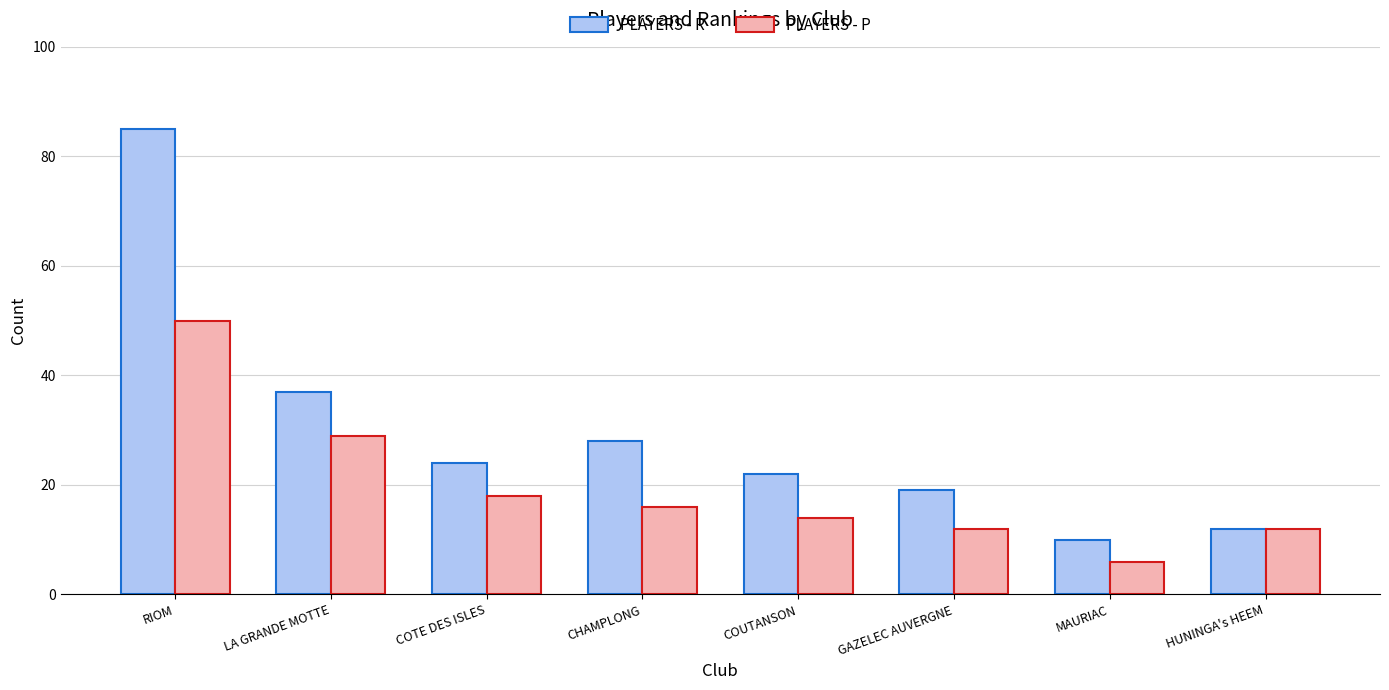

Count the number of data series in this chart.

2